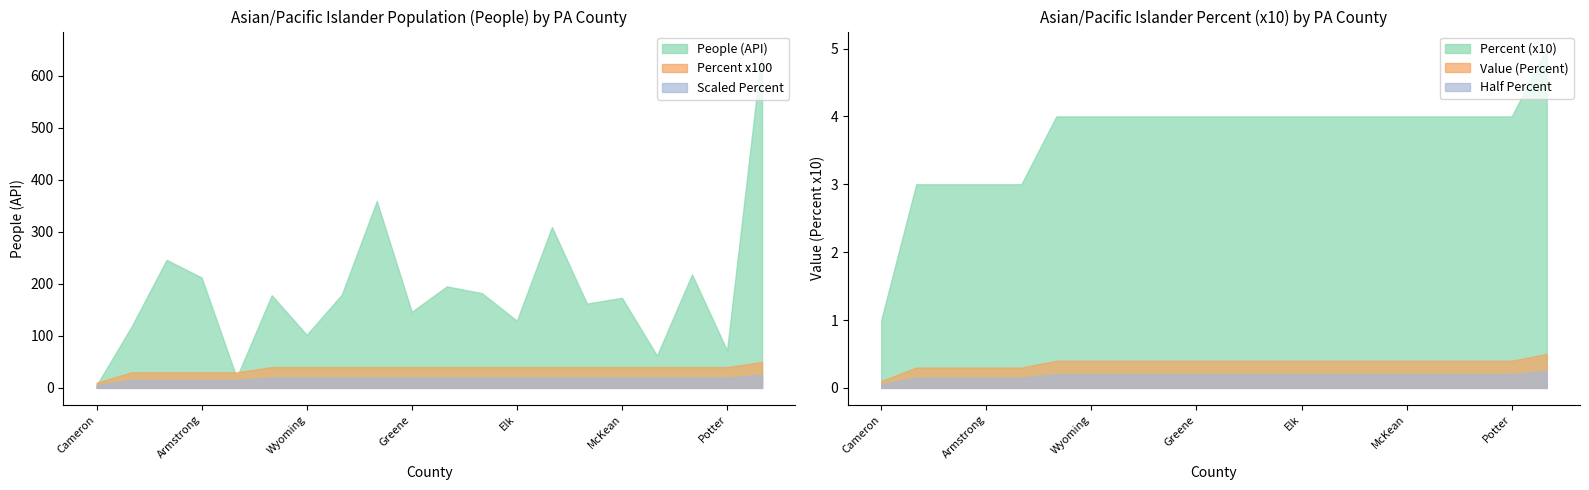

What is the maximum value shown in the chart?

652.0